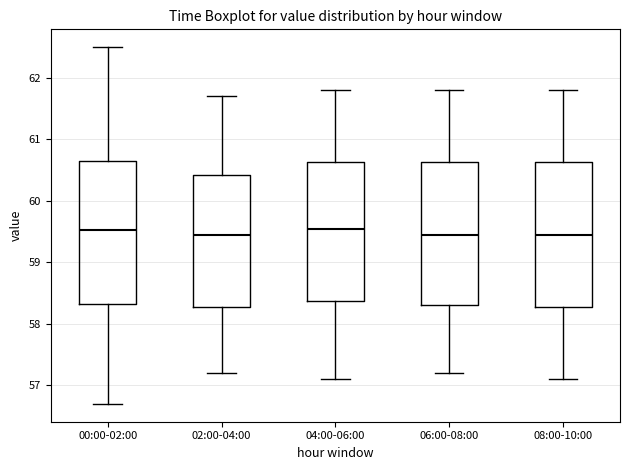

Reading left to right, transcribe this box plot: for each box, give where its median line is, the range the box spans, and where its two whiskers end, as read against the y-axis. The values are not printed on the chart, so give them approximately, as read against the axis.

00:00-02:00: median 59.5, box 58.3 to 60.7, whiskers 56.7 to 62.5
02:00-04:00: median 59.5, box 58.3 to 60.4, whiskers 57.2 to 61.7
04:00-06:00: median 59.6, box 58.4 to 60.6, whiskers 57.1 to 61.8
06:00-08:00: median 59.5, box 58.3 to 60.6, whiskers 57.2 to 61.8
08:00-10:00: median 59.5, box 58.3 to 60.6, whiskers 57.1 to 61.8